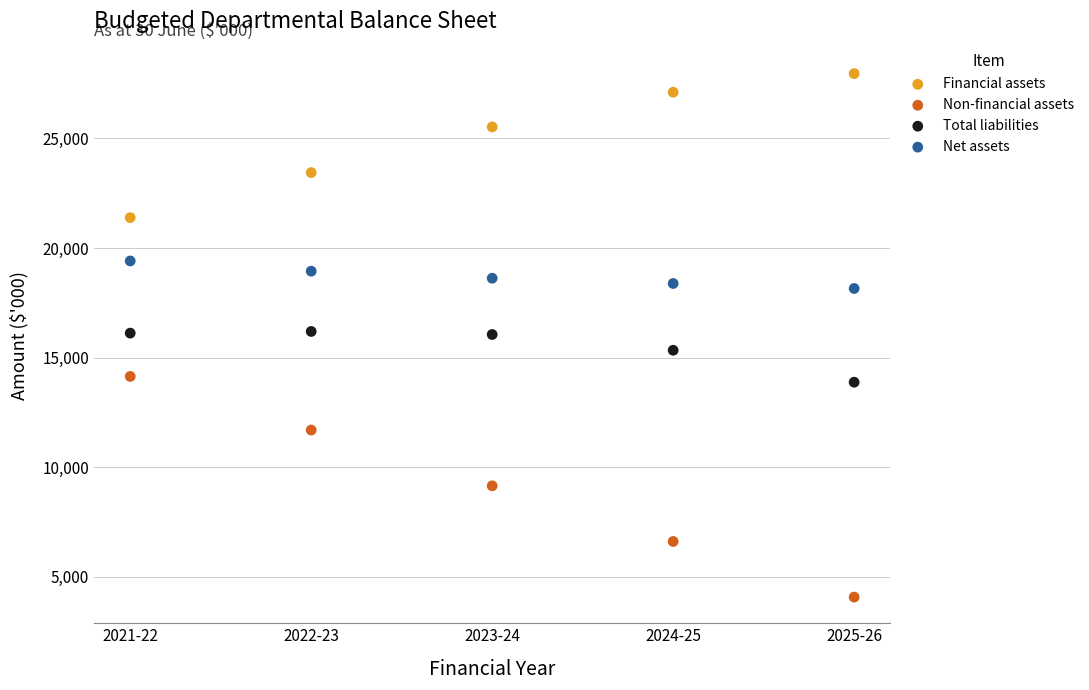

Which series reaches the minimum Y coordinate?

Non-financial assets